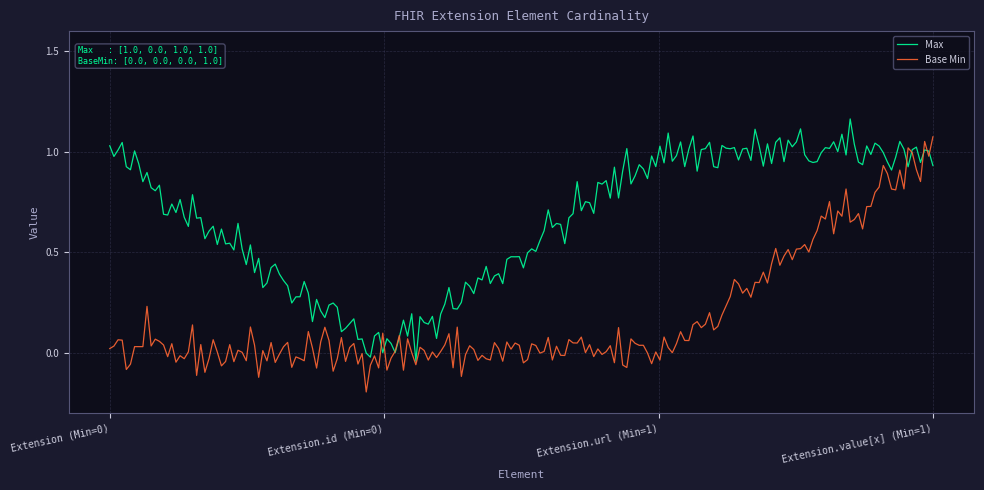

List the series in order of their peak value, lowest first.

Base Min, Max